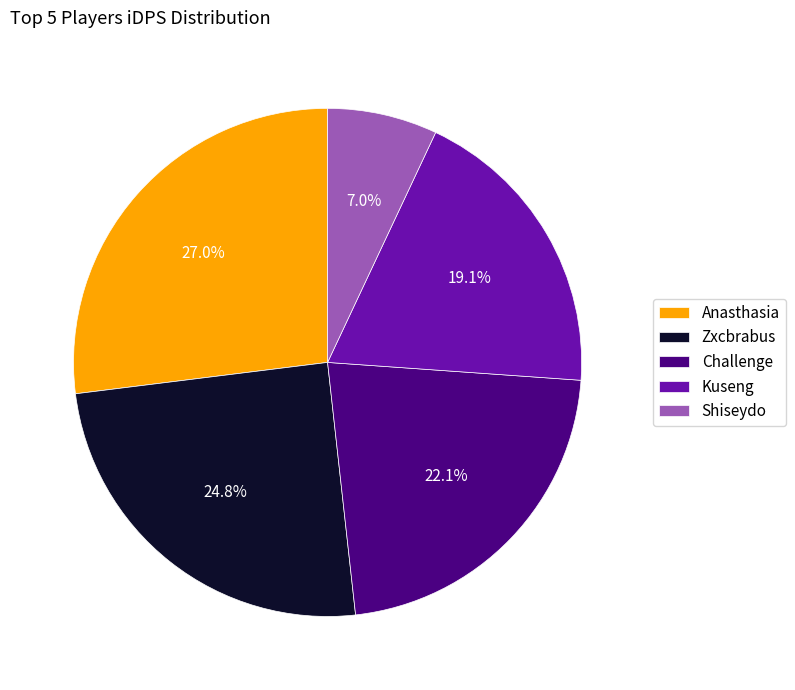

Approximately how many times larger is the value at Zxcbrabus compared to Anasthasia?

0.9